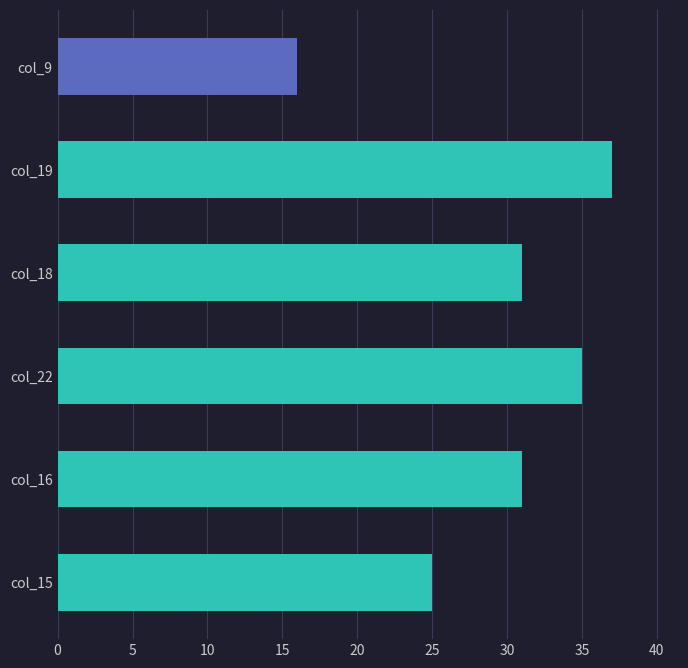

Reading top to bottom, what are all the values shown in this chart?

col_9=16	col_19=37	col_18=31	col_22=35	col_16=31	col_15=25